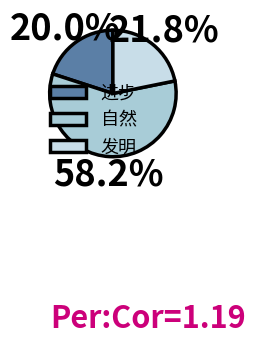

Is there a majority slice in this chart?

Yes